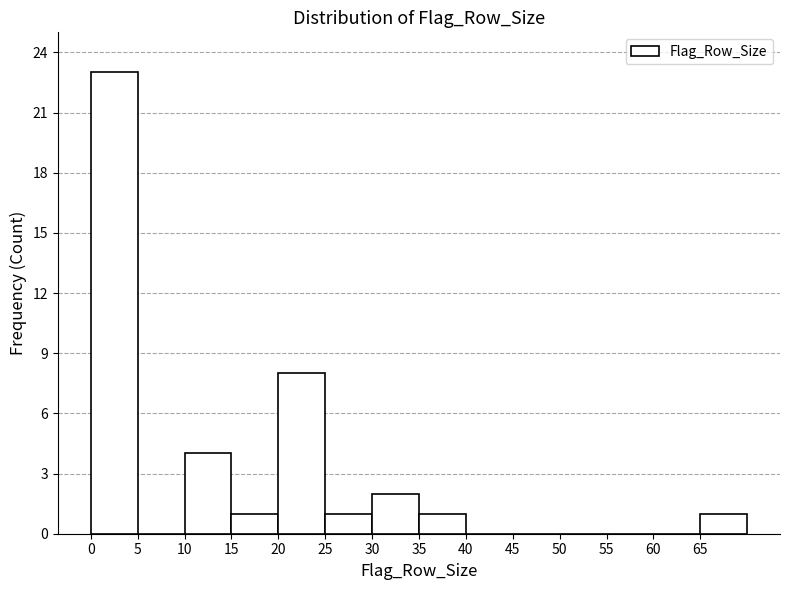

Reading left to right, transcribe this chart: for each bar, give the range it covers on the x-axis and its height. The values are not printed on the chart, so give them approximately, as read against the axis.

0 to 5: 23
5 to 10: 0
10 to 15: 4
15 to 20: 1
20 to 25: 8
25 to 30: 1
30 to 35: 2
35 to 40: 1
40 to 45: 0
45 to 50: 0
50 to 55: 0
55 to 60: 0
60 to 65: 0
65 to 70: 1